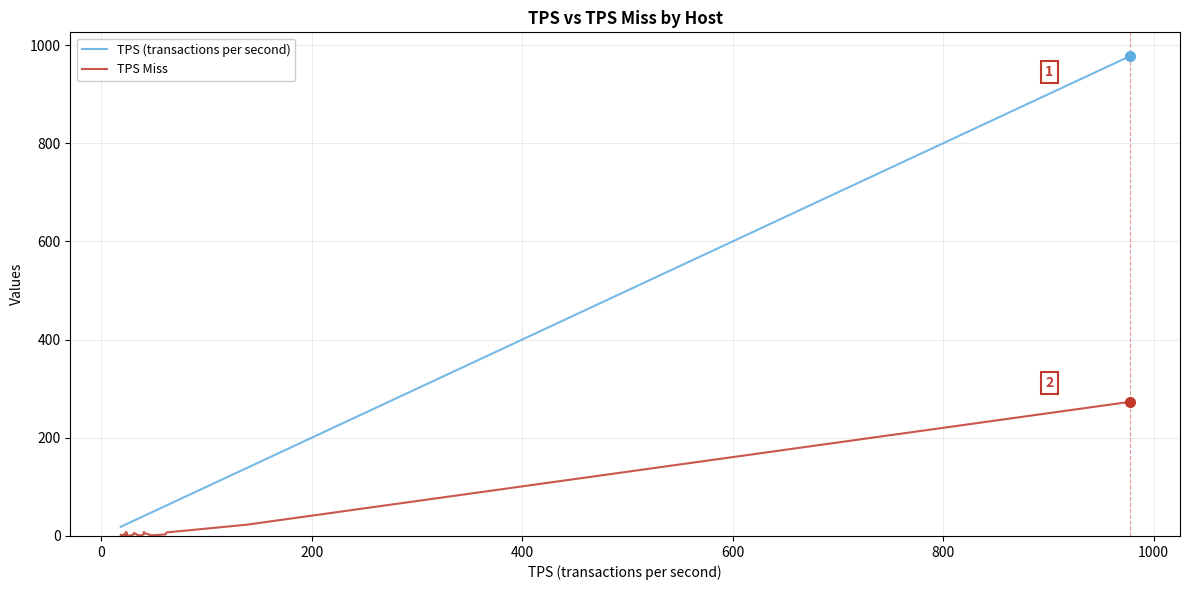

Does the chart have visible grid lines?

Yes